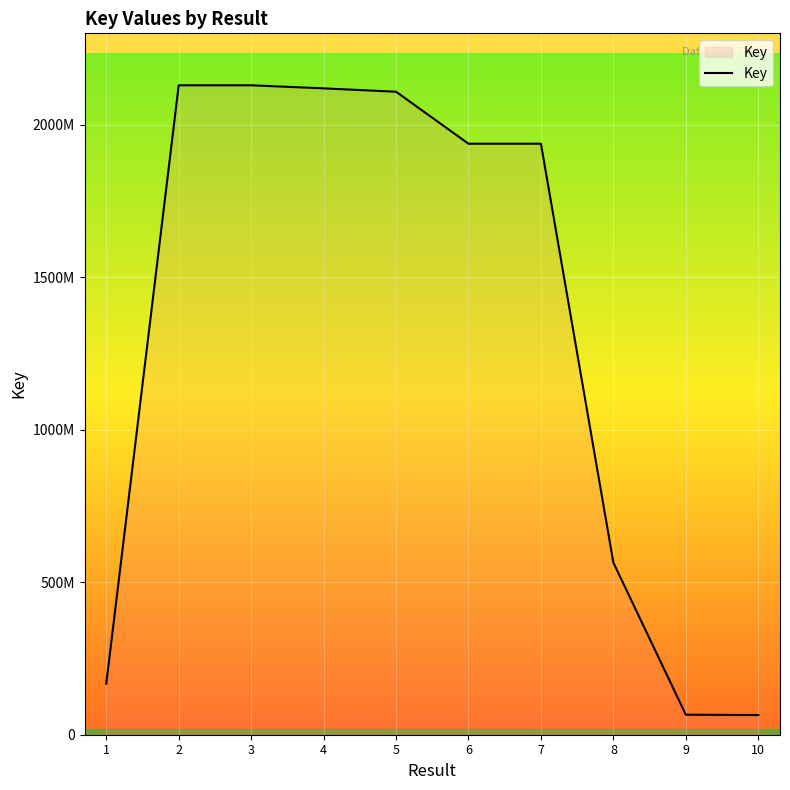

Is this an area chart (filled region under the line)?

Yes